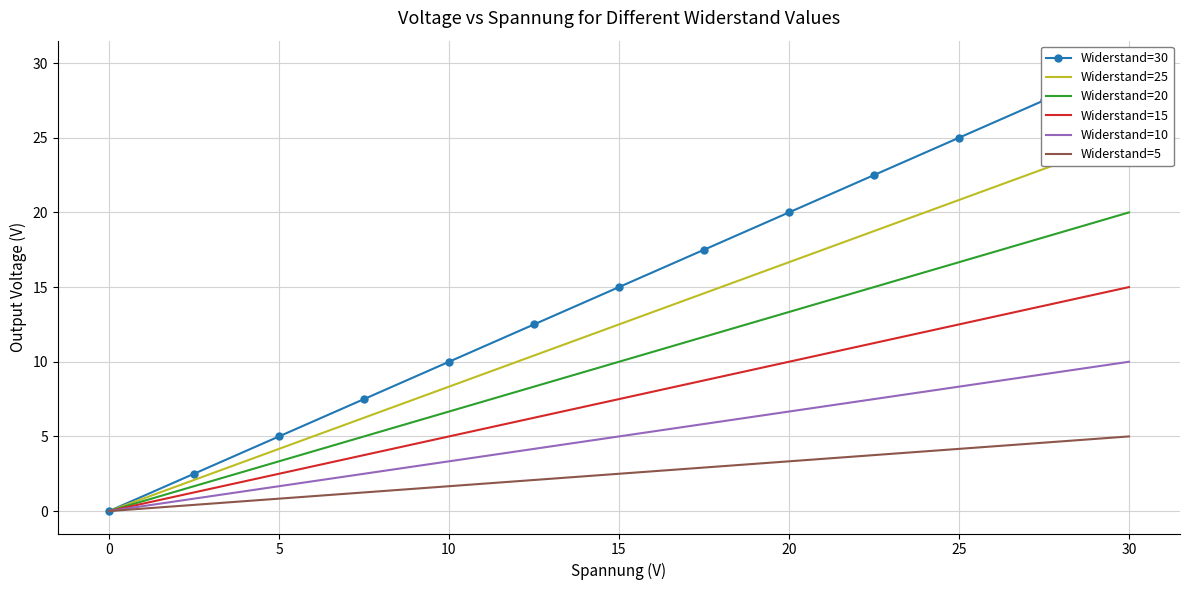

What is the difference between the maximum and minimum values in the Widerstand=10 series?

10.0